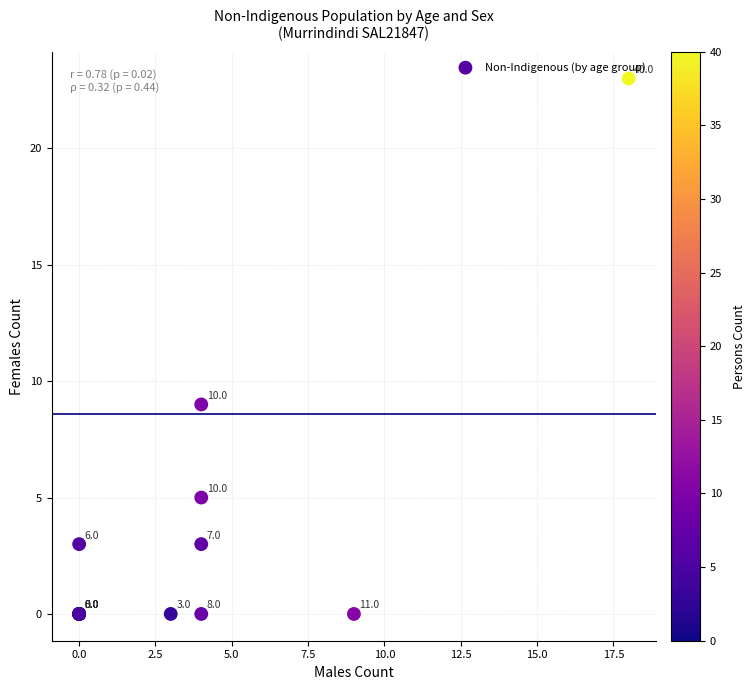

What Y value in the scatter plot is closest to 11?

9